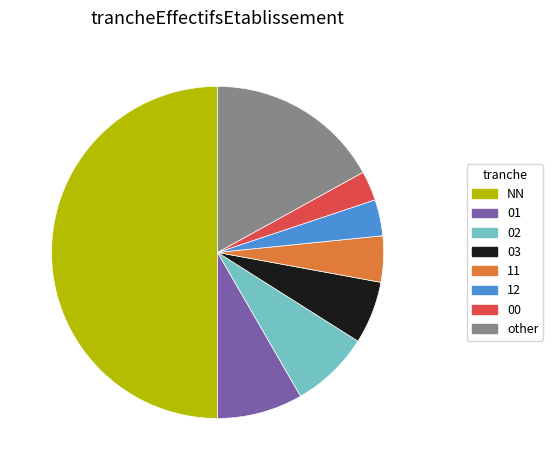

What is the ratio of the value at NN to the value at 02?

6.5